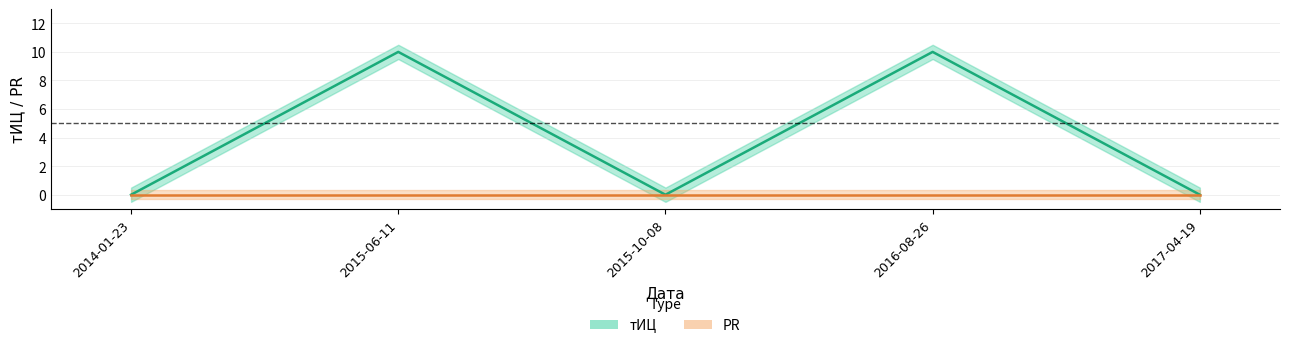

True or false: тИЦ and PR intersect in this chart.

False